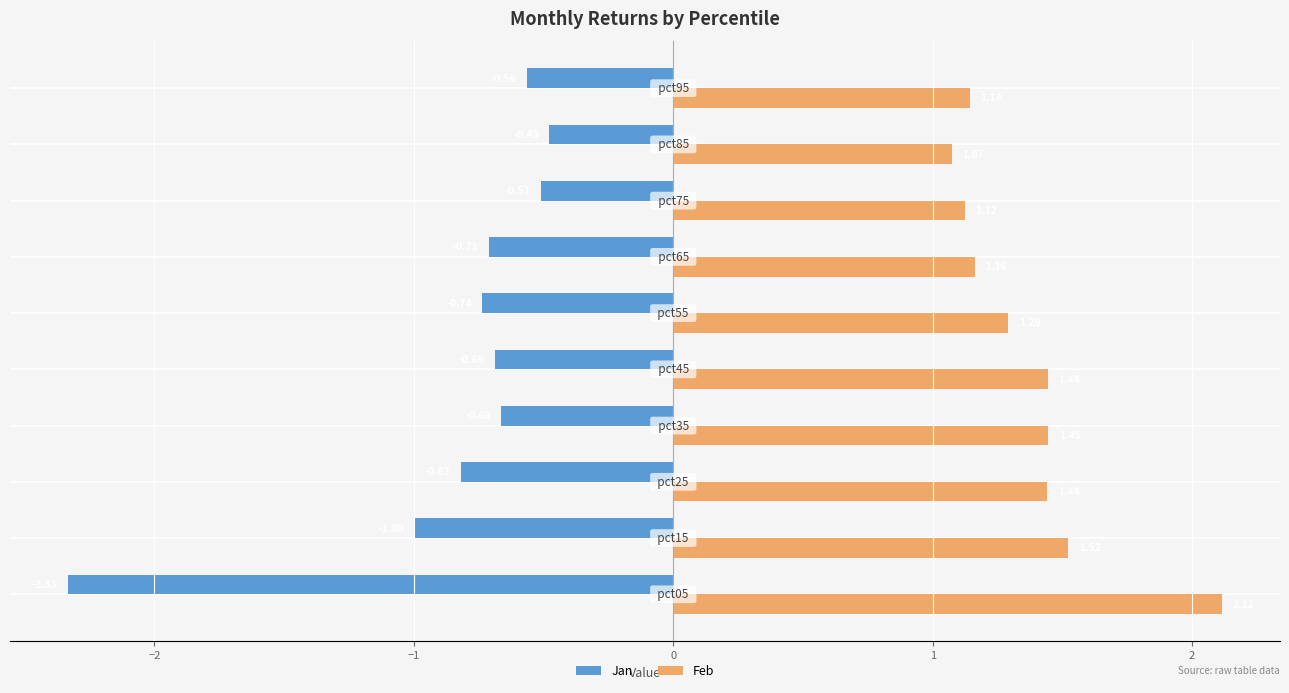

At how many categories does at least one series exceed 0?

10